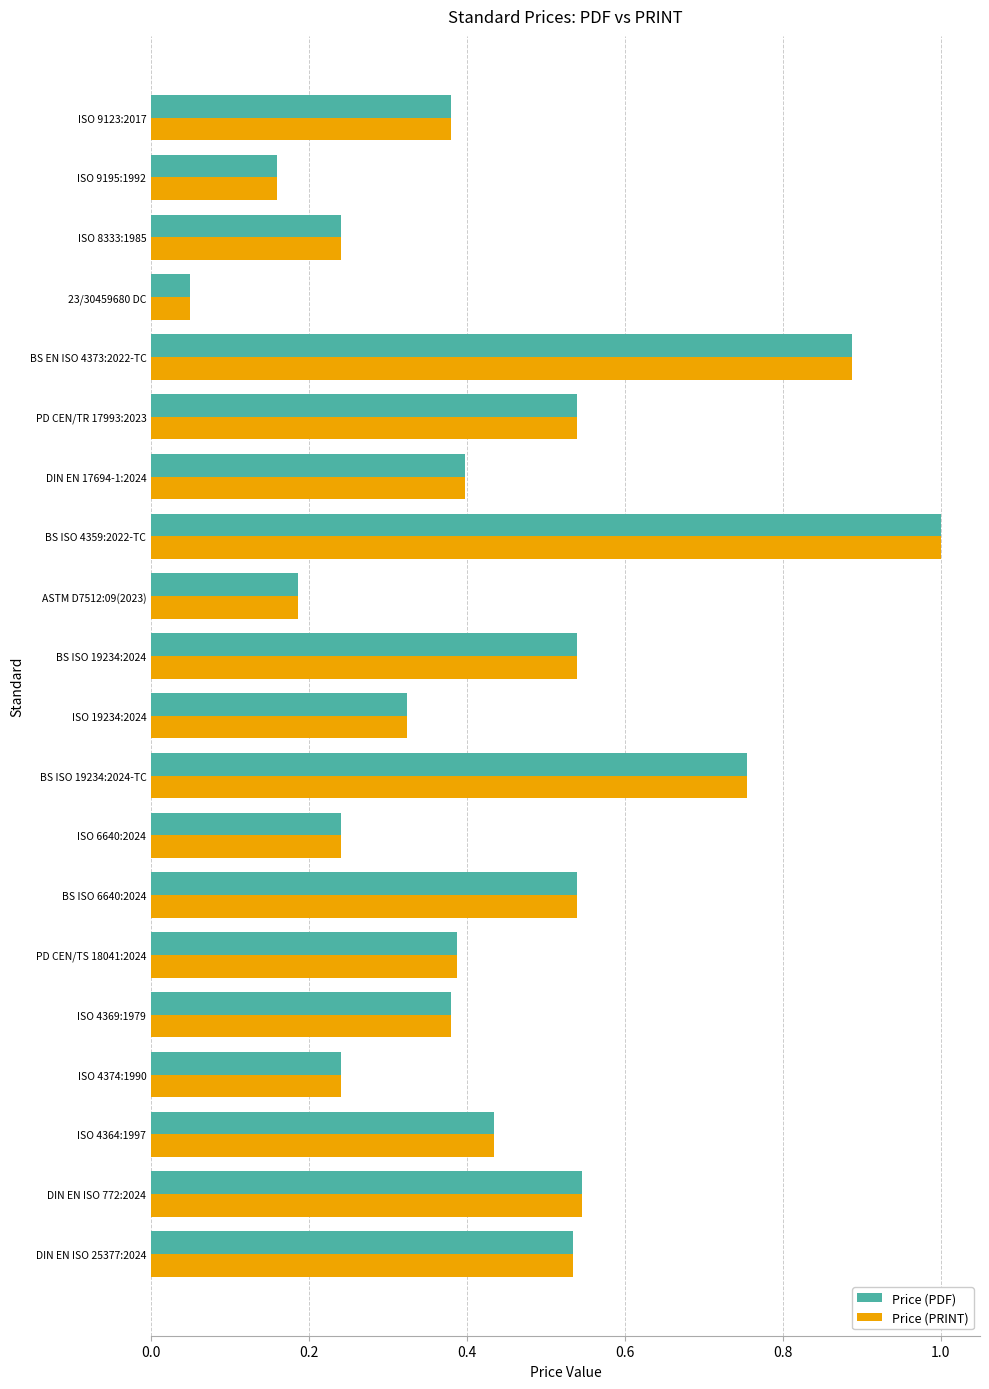

Is it true that Price (PDF) equals 0.4 at PD CEN/TS 18041:2024?

True